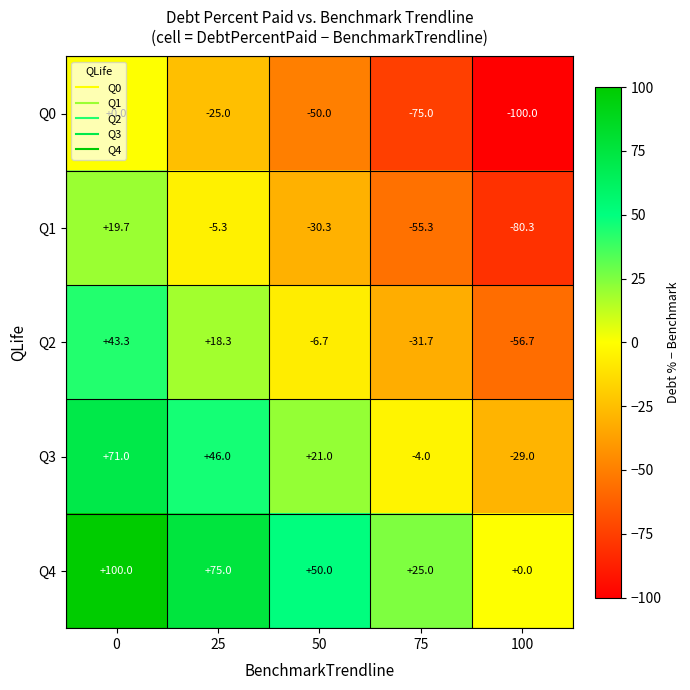

What is the spread (max minus min) of values at 0?

100.0